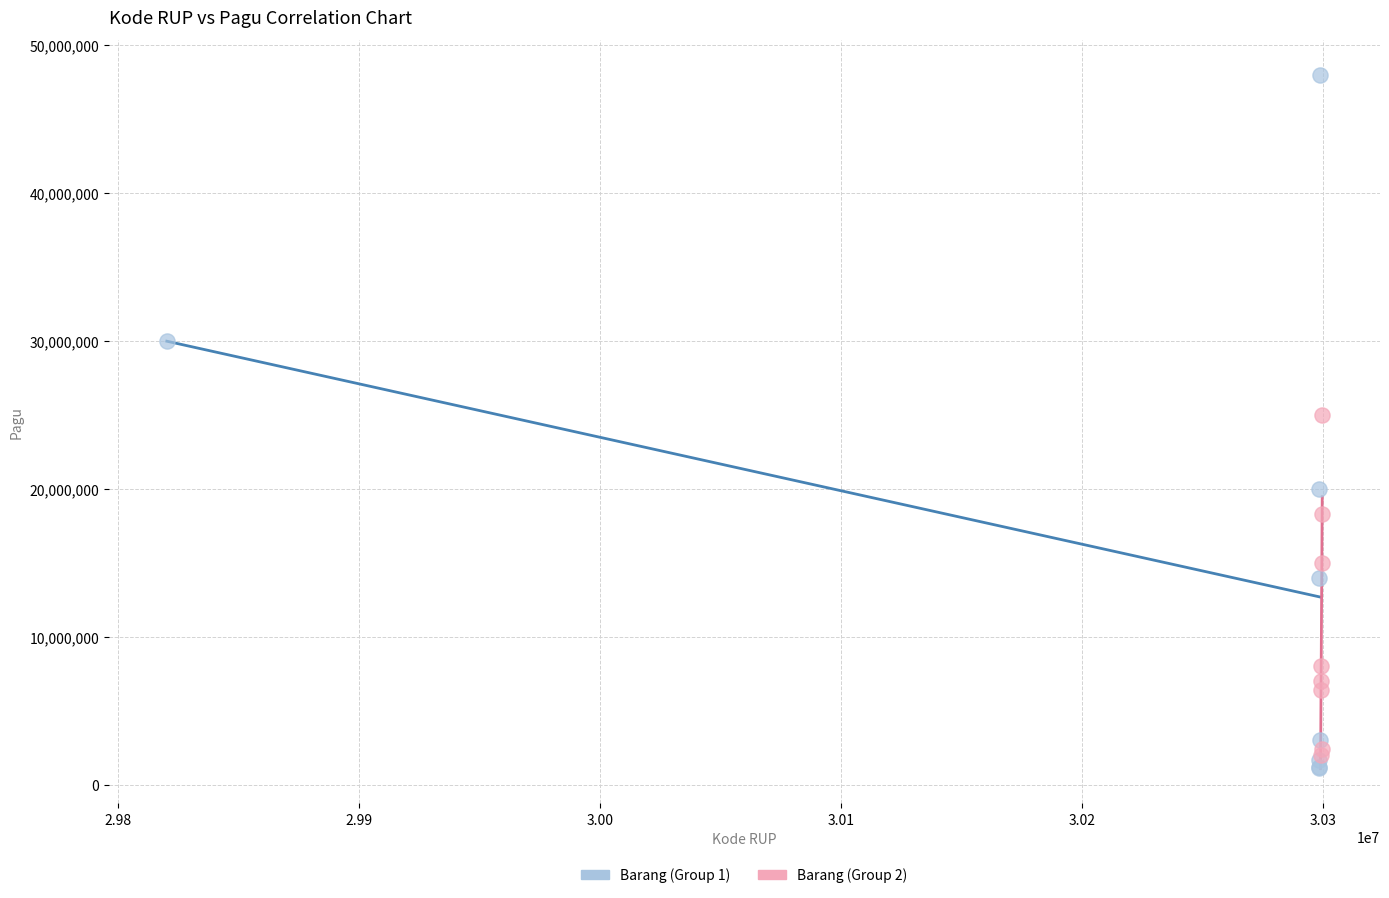

Which series contains the lowest Y value?

Barang (Group 1)